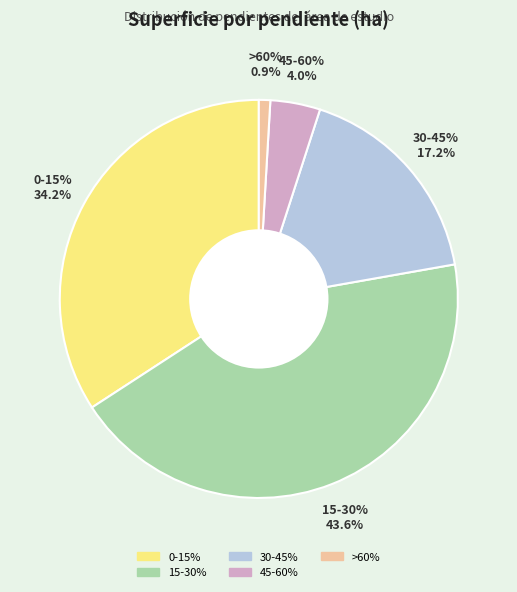

Which has a higher value, 15-30% or 0-15%?

15-30%